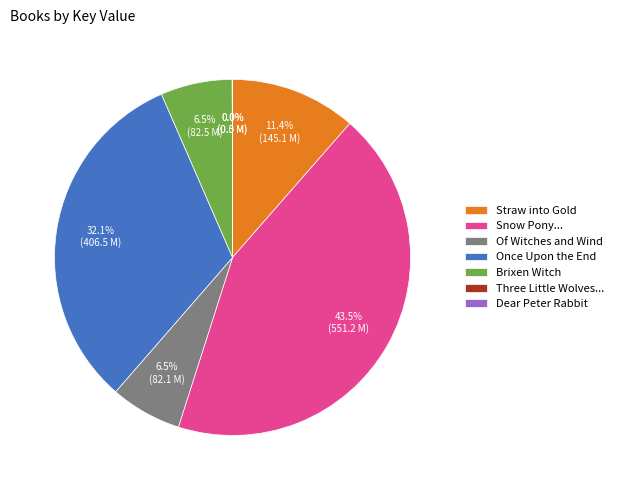

What is the largest slice in the pie chart?

Snow Pony...